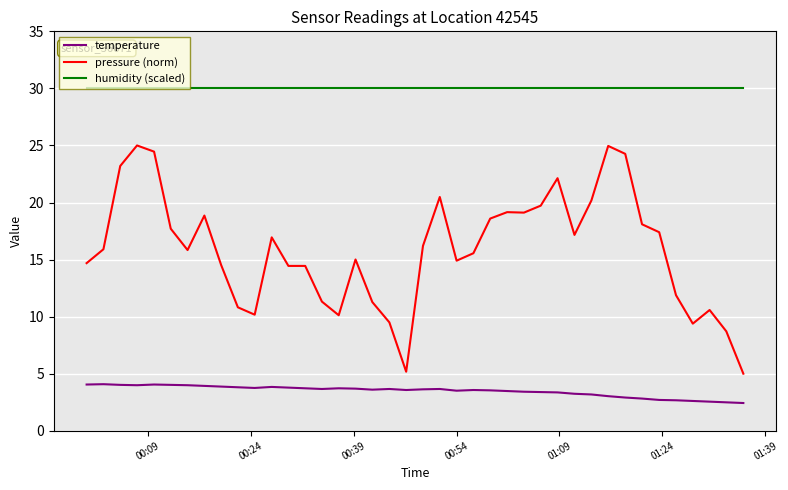

Which series has the widest spread of values?

pressure (norm)